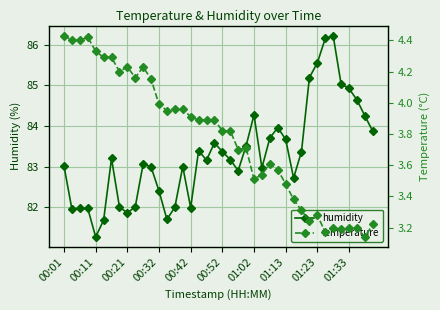

How many interior local valleys does the temperature series have?

9